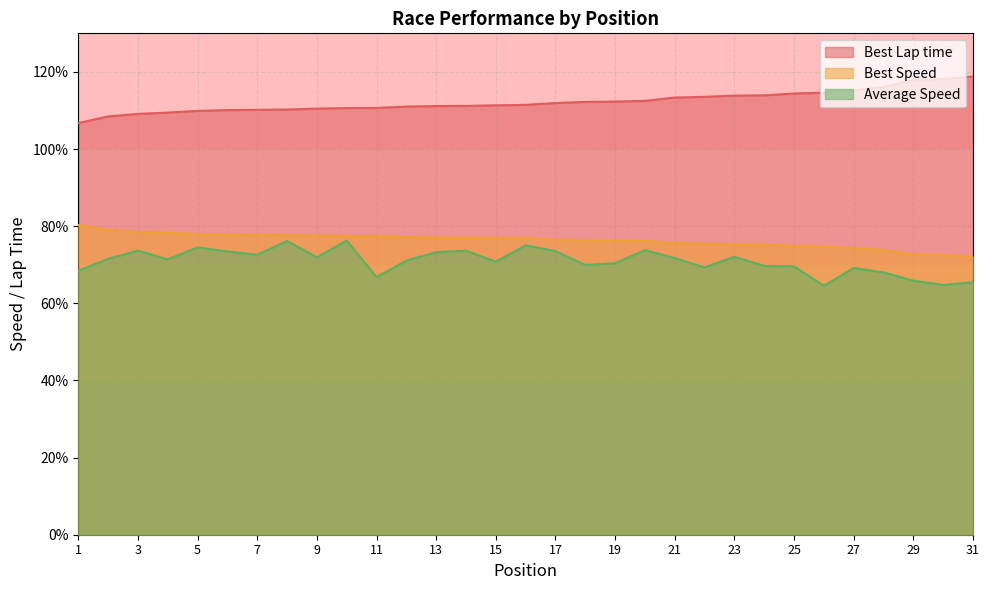

How many lines are shown in the chart?

3